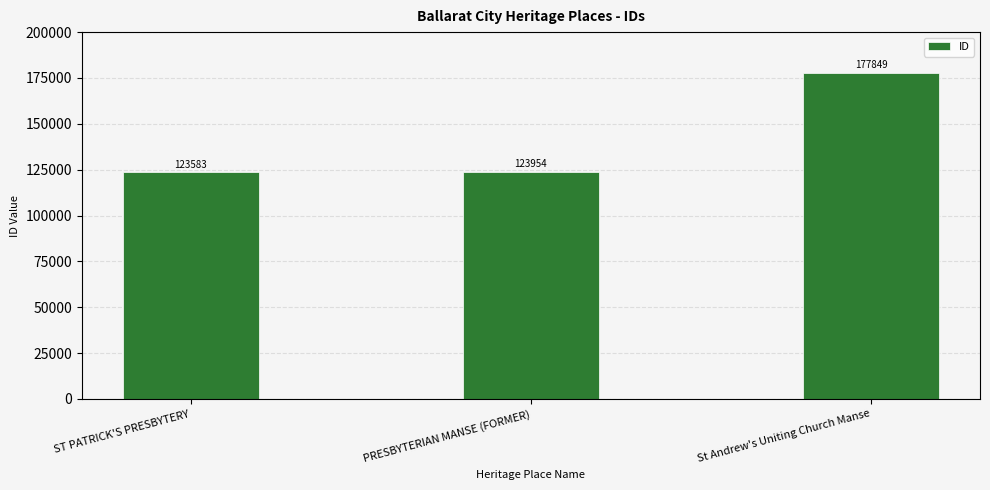

List the labels in order of value, smallest first.

ST PATRICK'S PRESBYTERY, PRESBYTERIAN MANSE (FORMER), St Andrew's Uniting Church Manse